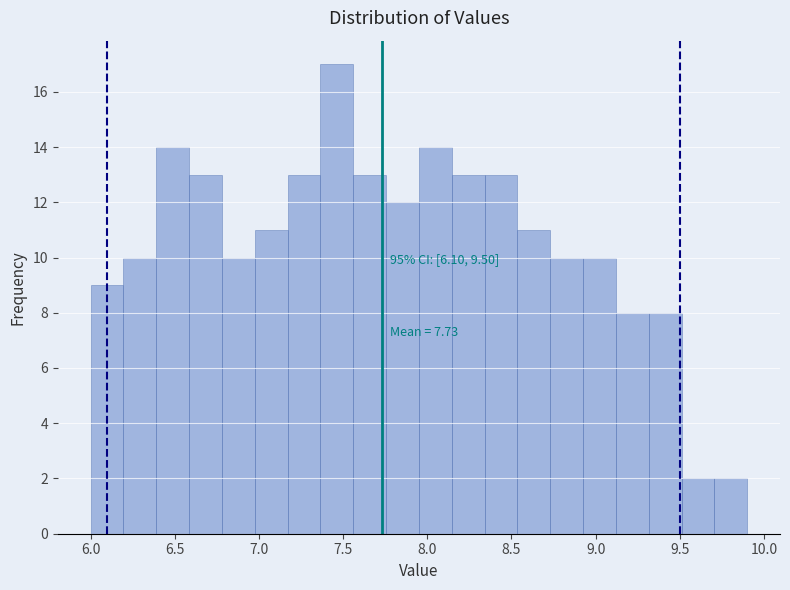

Around what value on the x-axis is the tallest bar? Give the approximate position of its centre, as read against the axis.

7.45